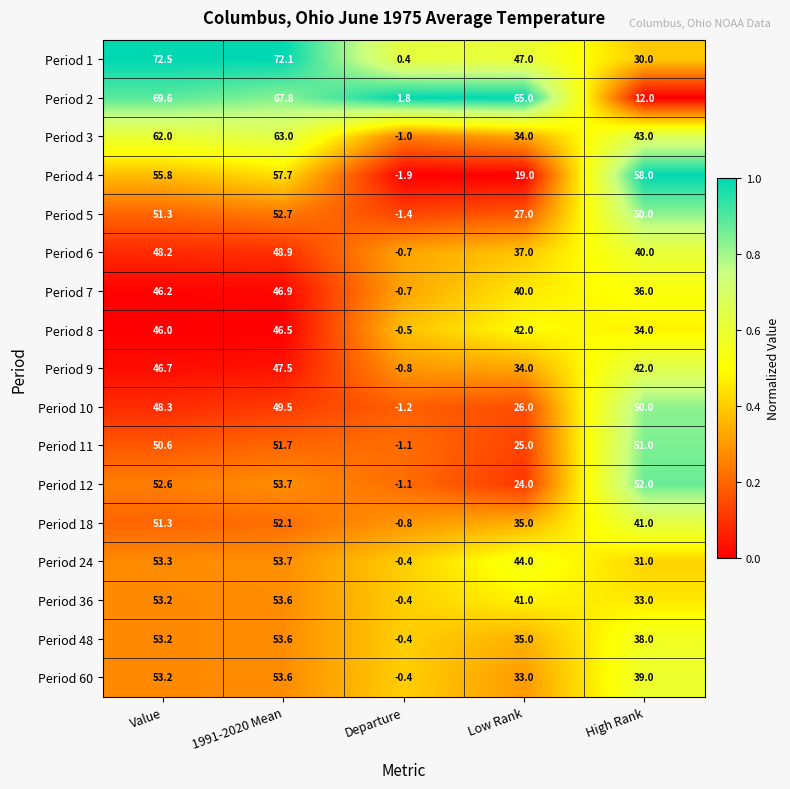

Is it true that Period 6 equals -0.1 at Departure?

False